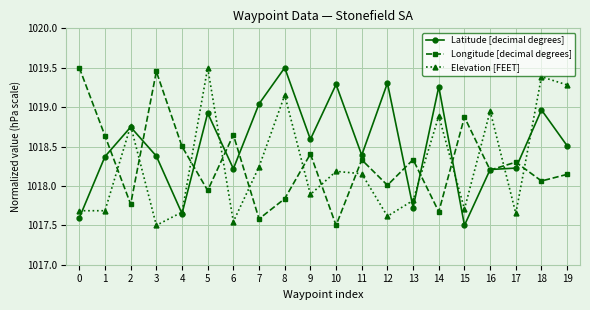

What is the difference between the maximum and minimum values in the Longitude [decimal degrees] series?

2.0